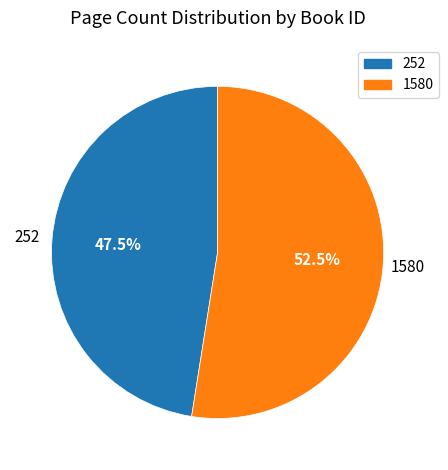

How many slices are in this pie chart?

2